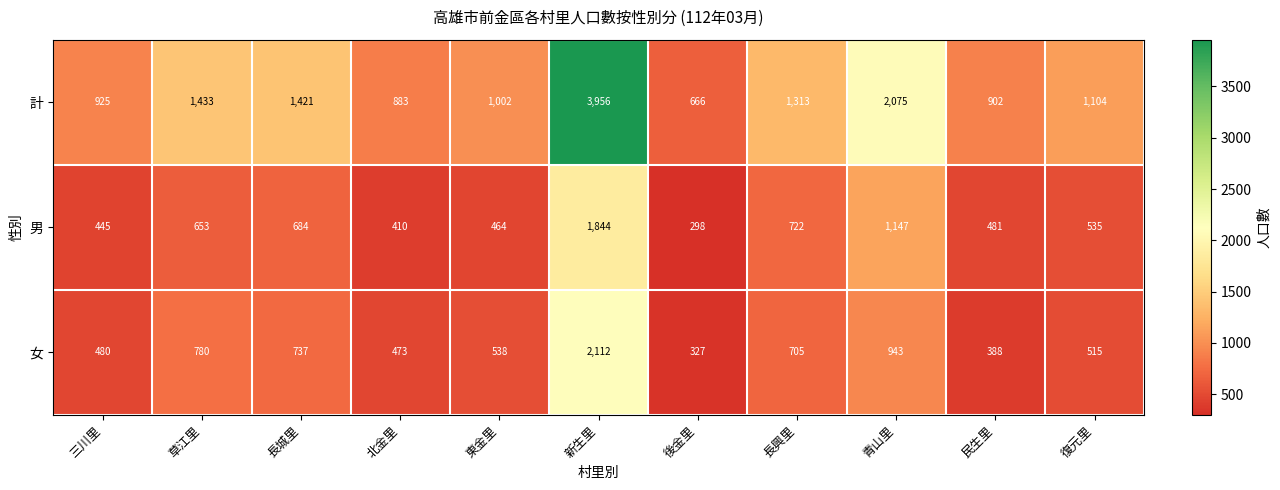

What is the difference between the maximum and minimum values in the 男 series?

1546